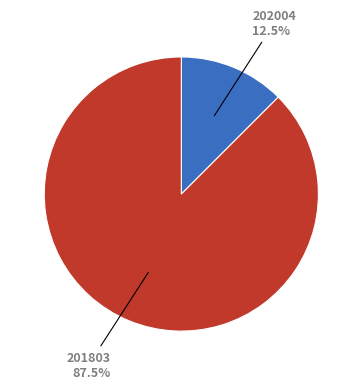

Is there any slice that represents more than half of the pie?

Yes